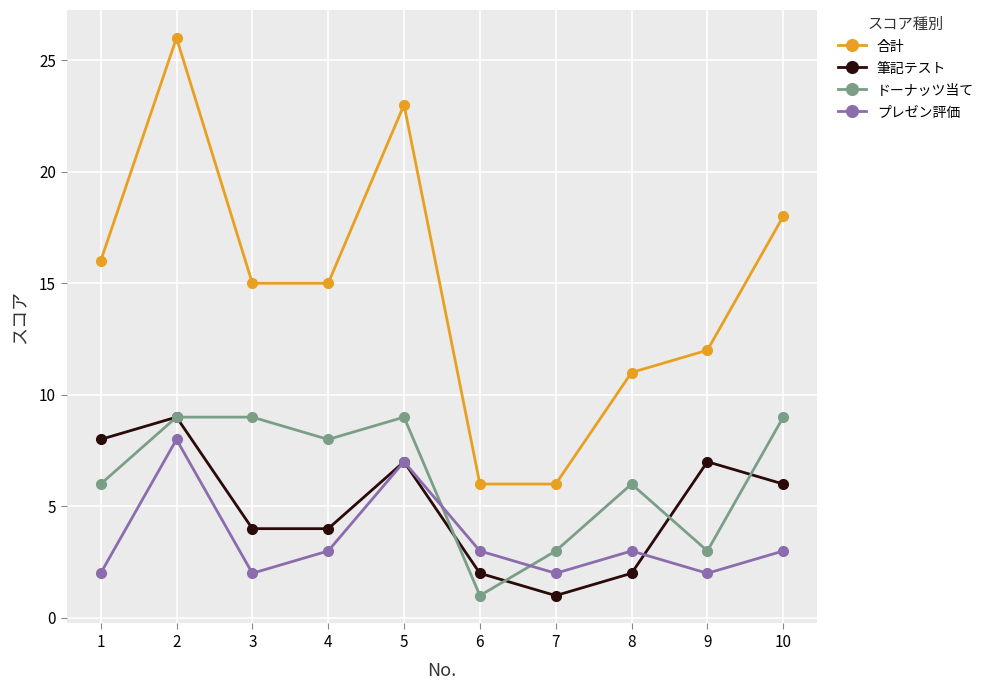

What is the lowest value of the 合計 series?

6